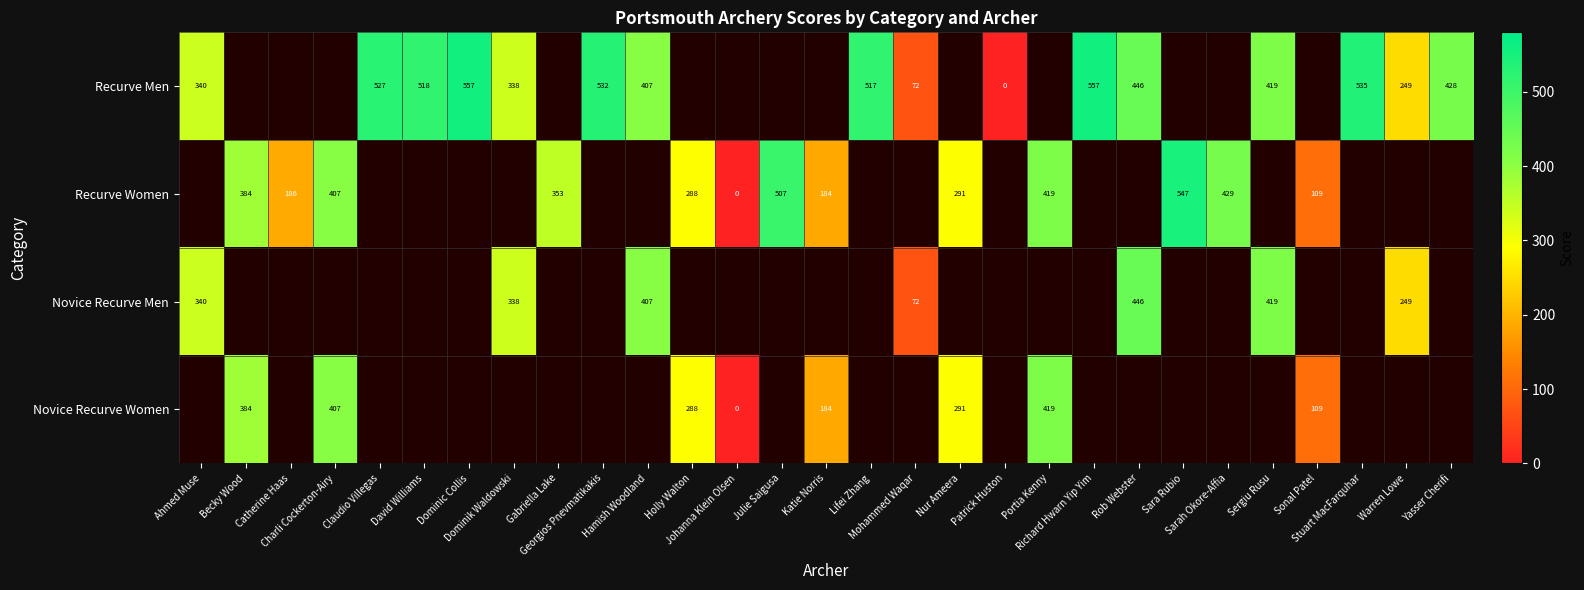

Which series has the widest spread of values?

Recurve Men